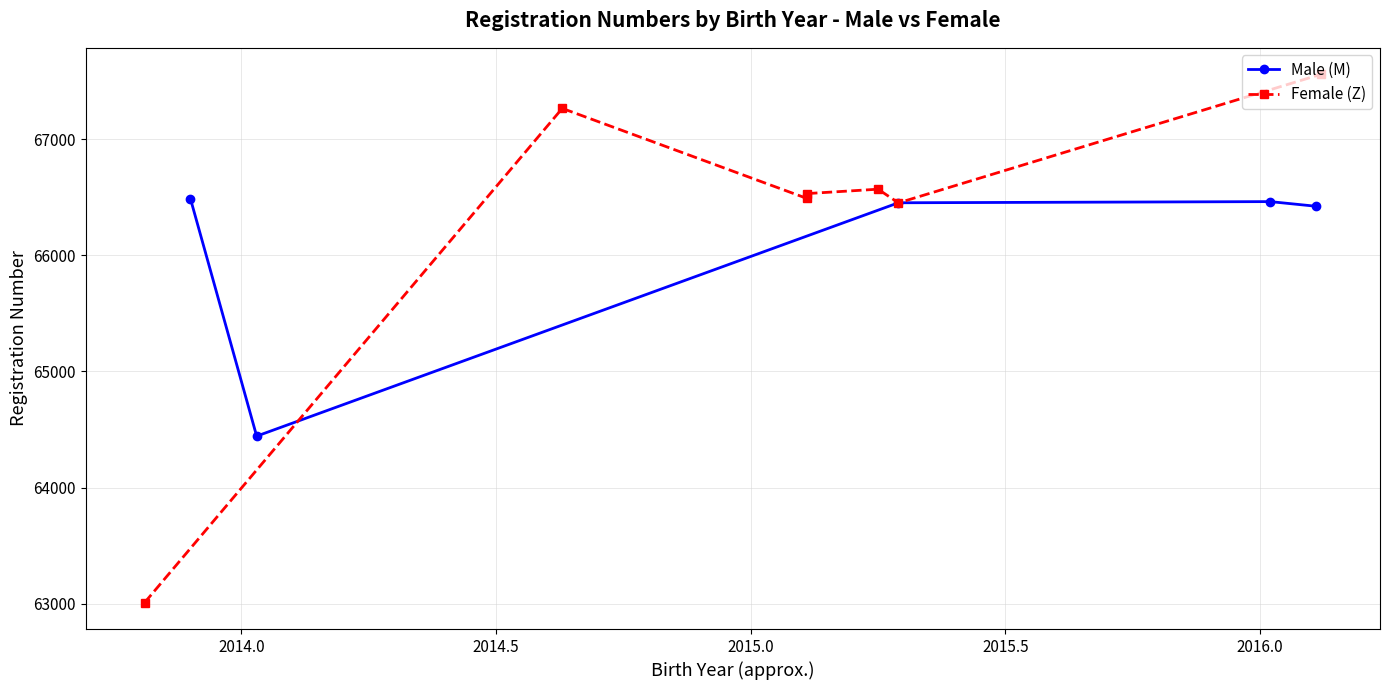

What is the lowest value of the Male (M) series?

64443